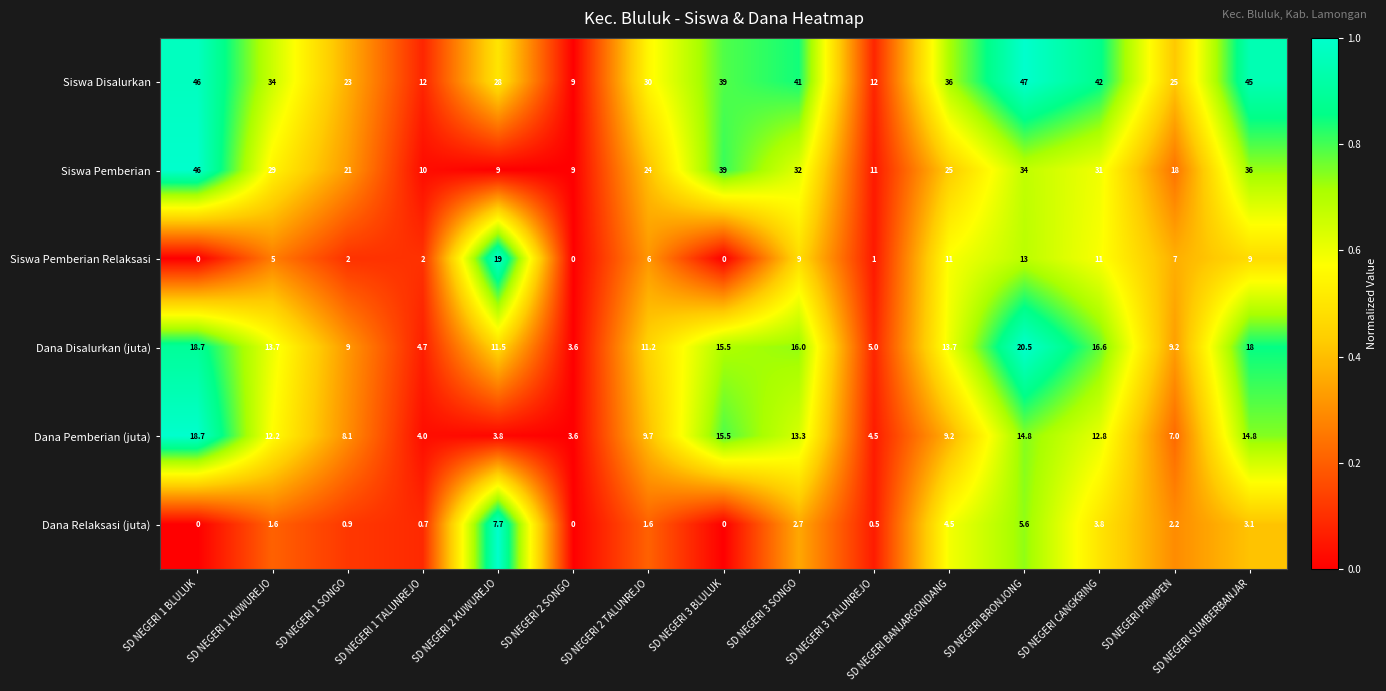

True or false: Siswa Disalurkan has a value of 47.0 at SD NEGERI BRONJONG.

True